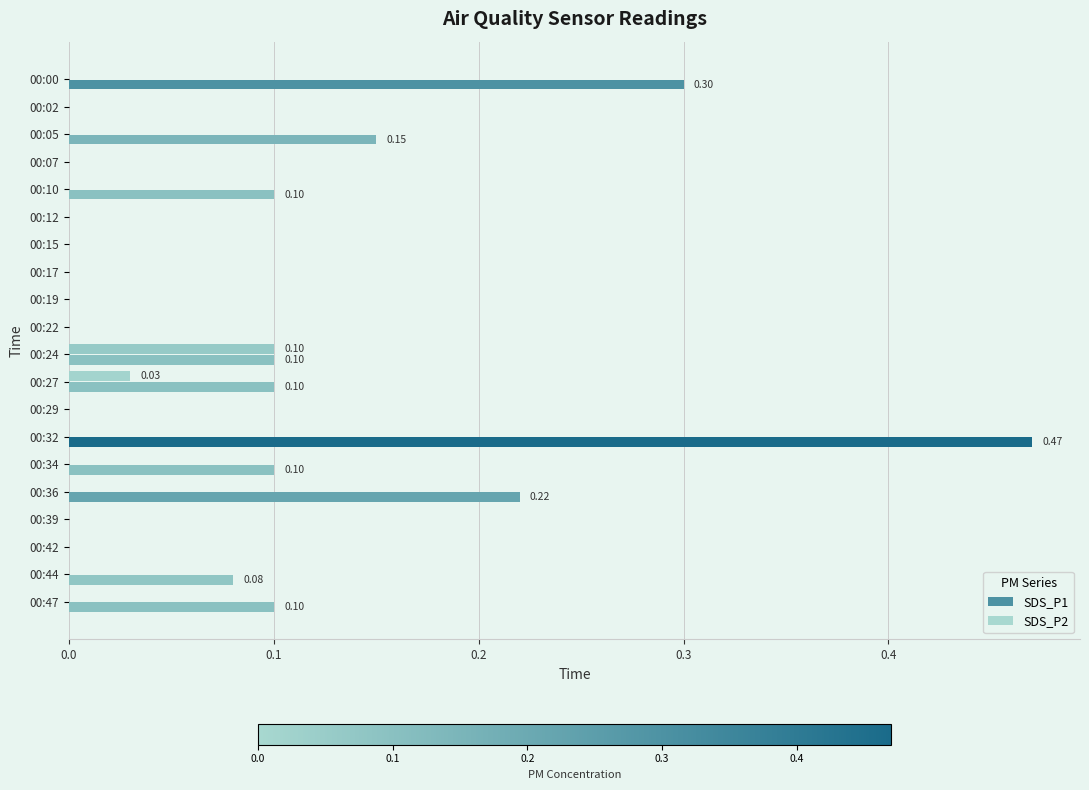

Count the number of data series in this chart.

2